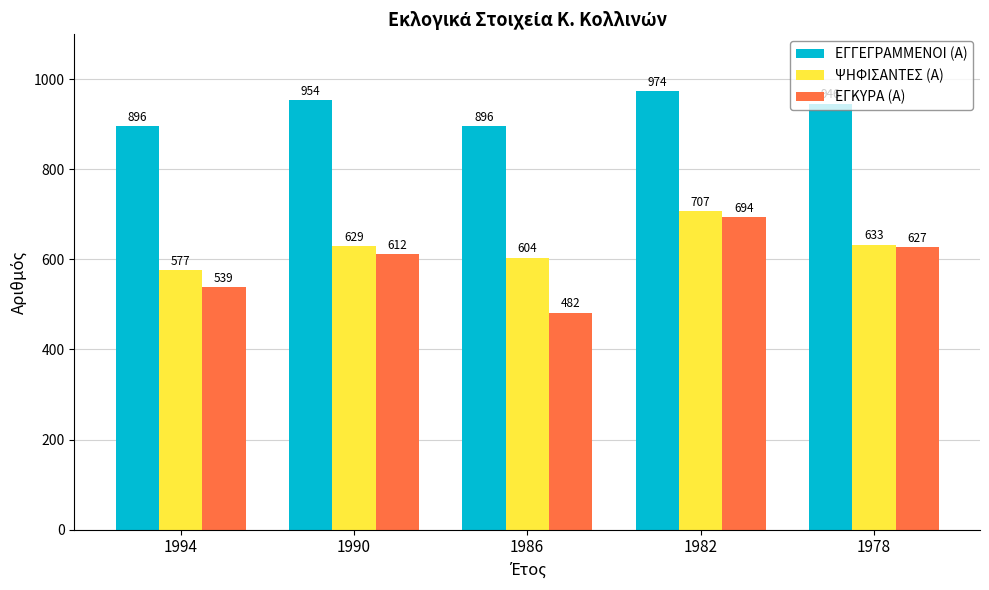

What is the difference between the maximum and minimum values in the ΨΗΦΙΣΑΝΤΕΣ (Α) series?

130